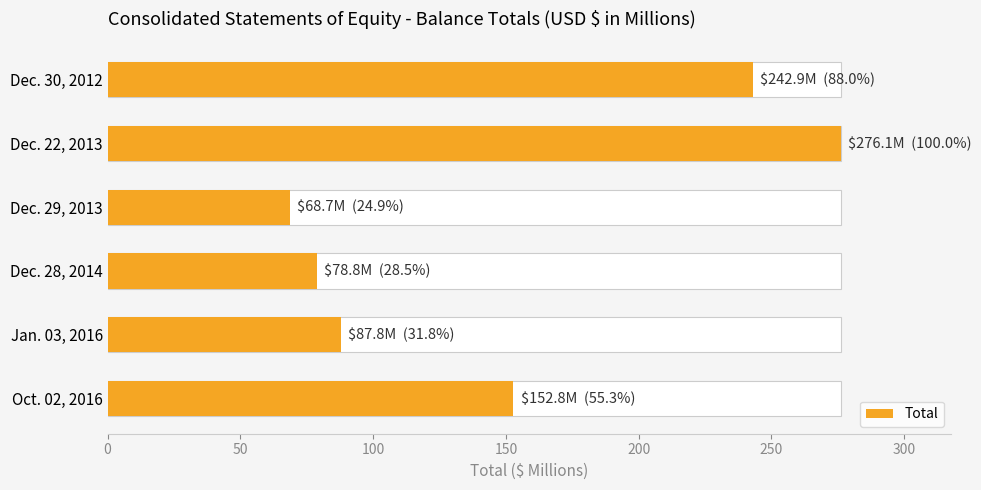

What is the average value?

151.2